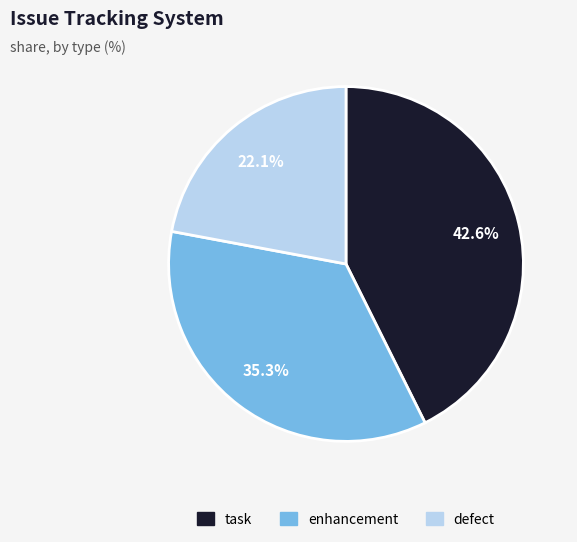

What percentage is the enhancement slice, to the nearest percent?

35%